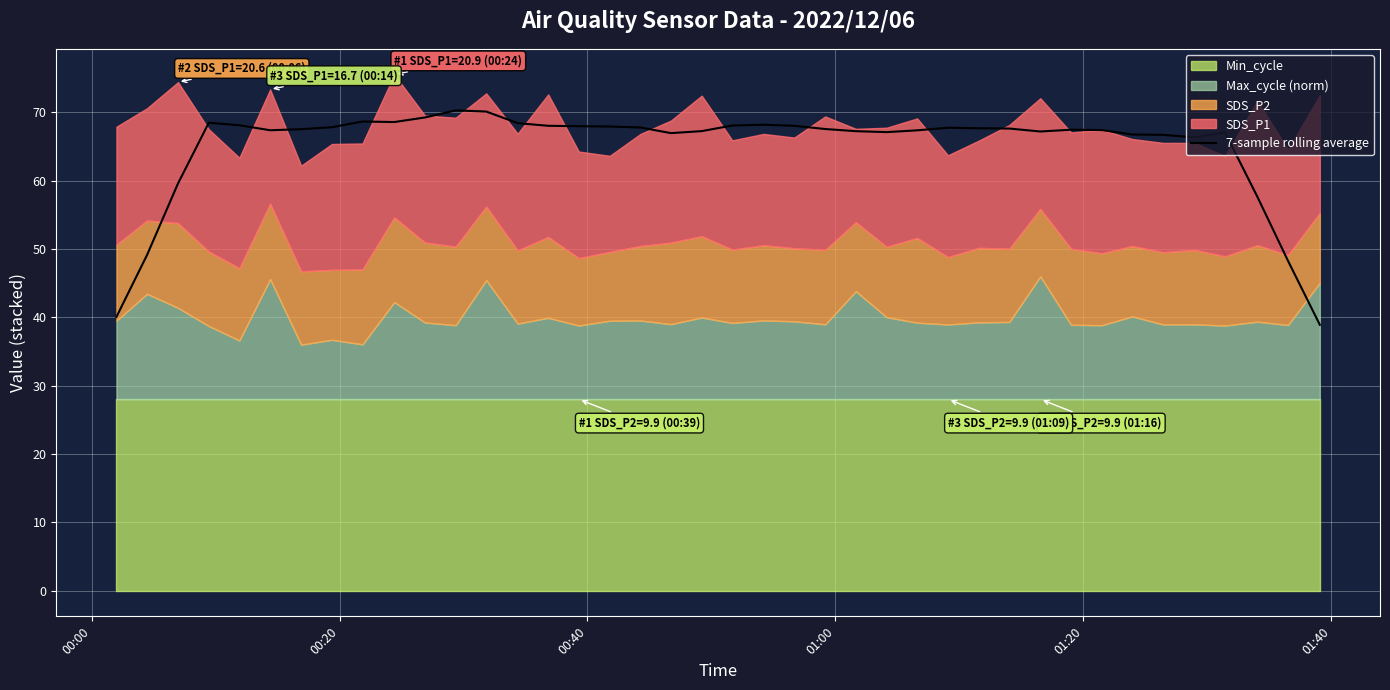

True or false: there are more than 0 points higher than both neighbors.

True